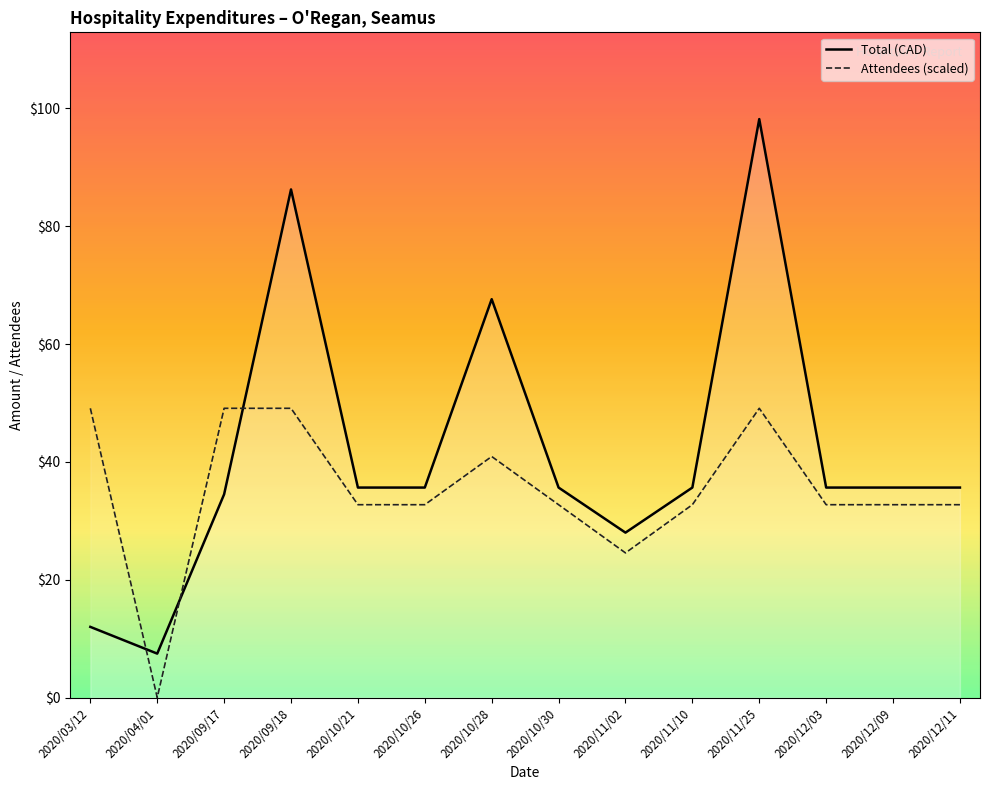

What is the label of the 14th point from the left?

2020/12/11